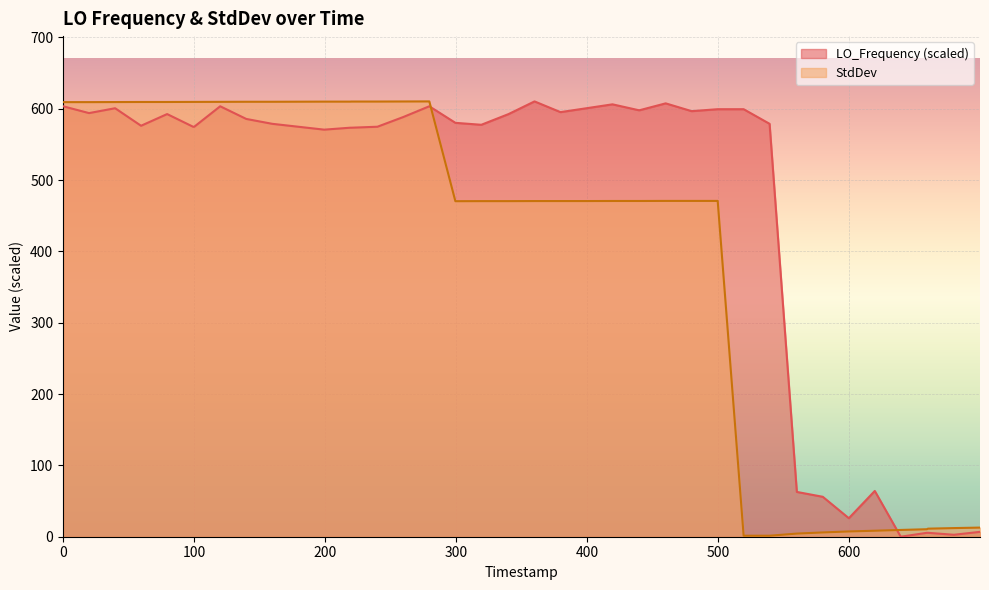

What is the sum of all StdDev values?

16099.0